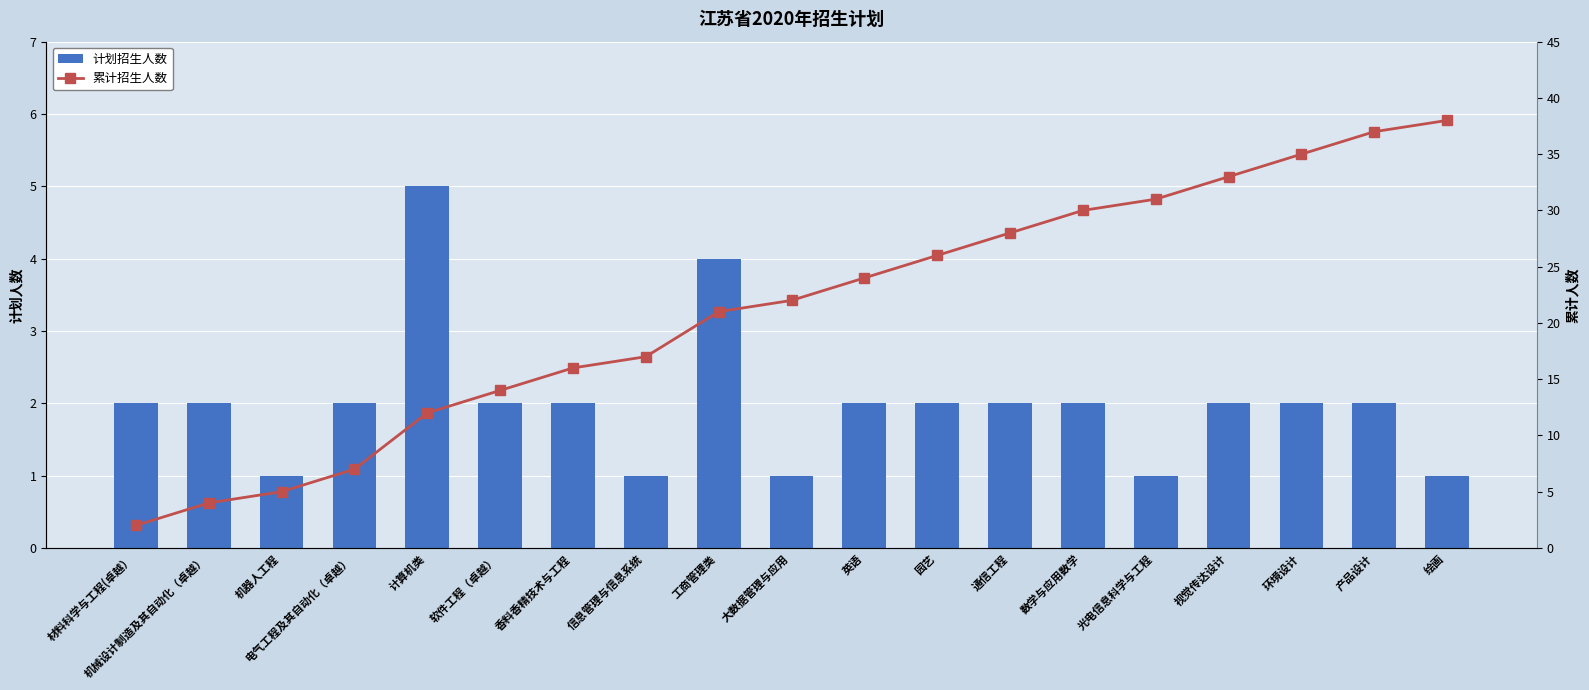

Reading right to left, transcribe all the data shown in this chart.

计划招生人数: 1	2	2	2	1	2	2	2	2	1	4	1	2	2	5	2	1	2	2
累计招生人数: 38	37	35	33	31	30	28	26	24	22	21	17	16	14	12	7	5	4	2